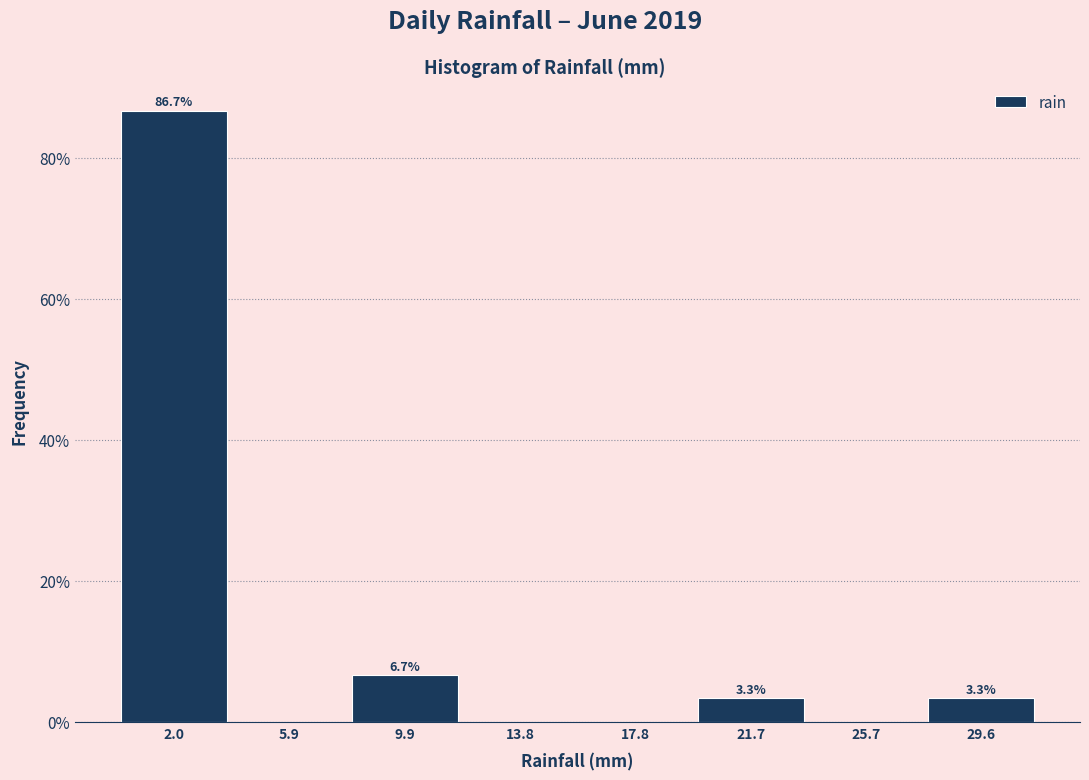

Which range on the x-axis has the tallest bar?

0.00 to 3.95